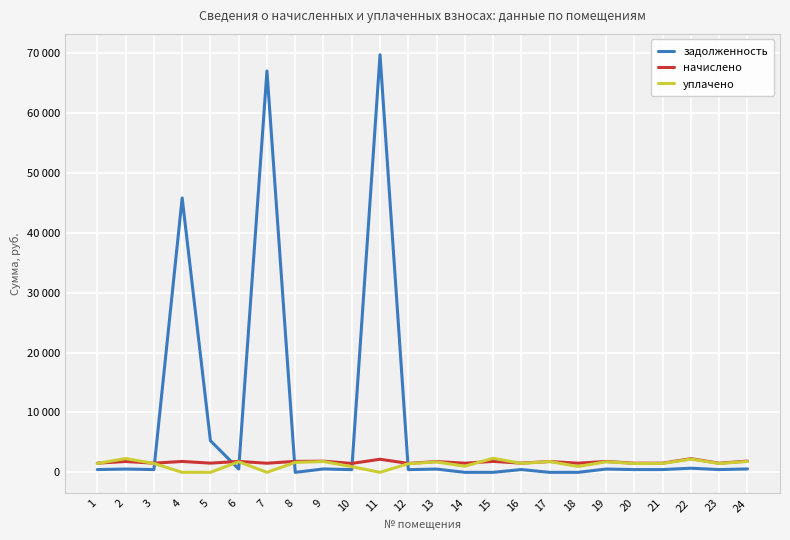

What are all the series names shown in the legend?

задолженность, начислено, уплачено